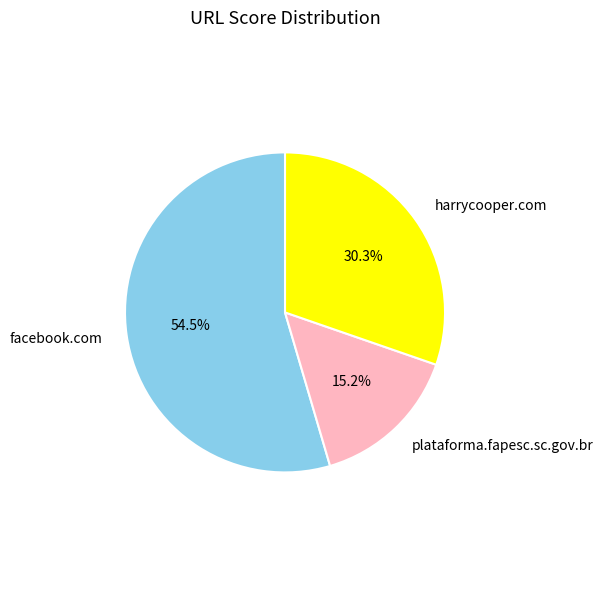

True or false: harrycooper.com accounts for 40% of the total.

False